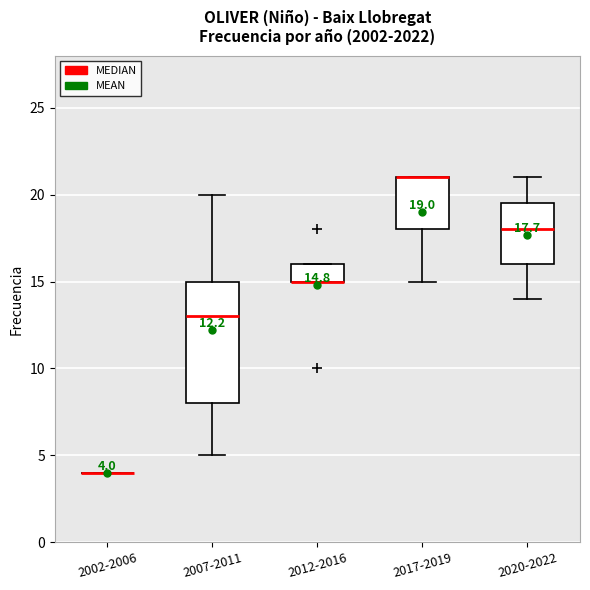

Comparing the boxes themselves (not the whiskers), which one is the tallest?

2007-2011